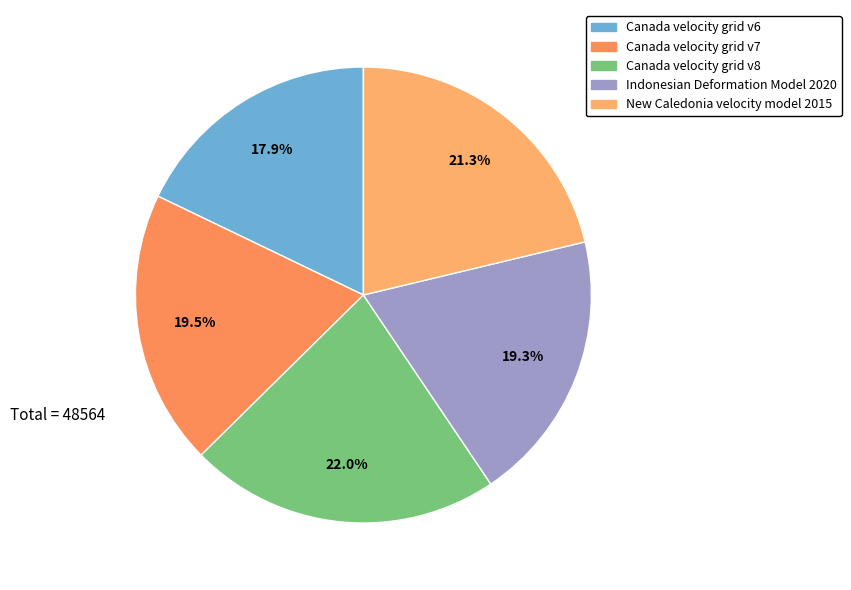

To the nearest percent, what is the difference between the largest and smallest slice percentages?

4%